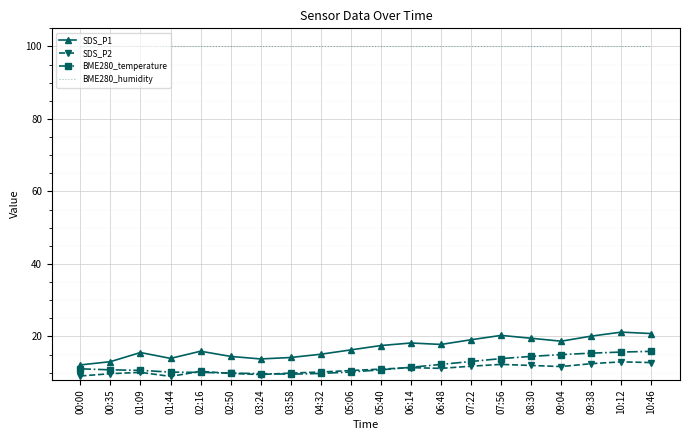

What is the average value of the BME280_humidity series?

100.0